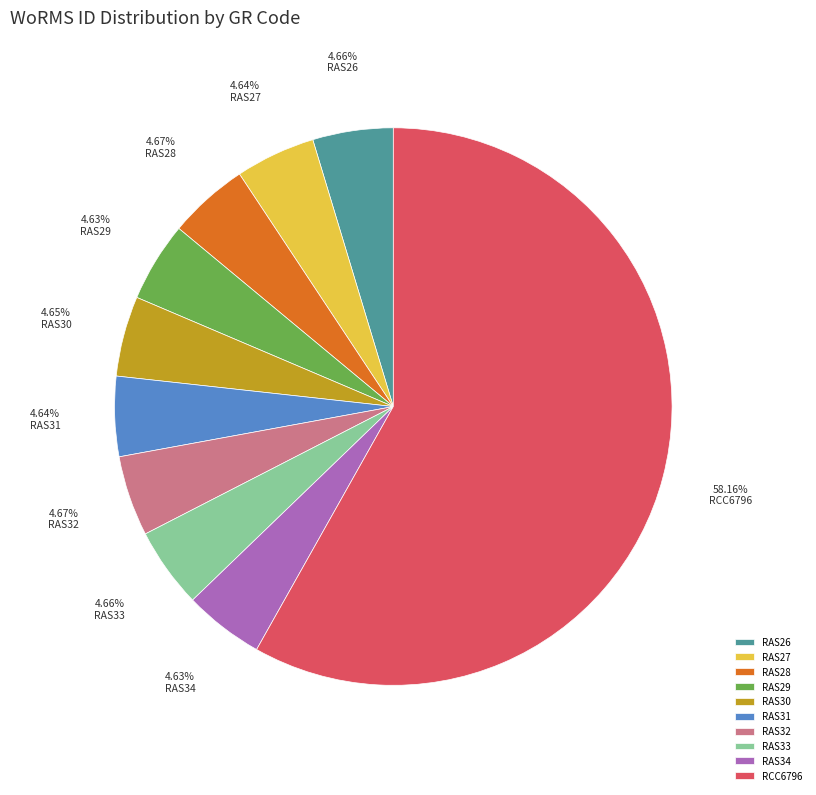

How many slices are in this pie chart?

10